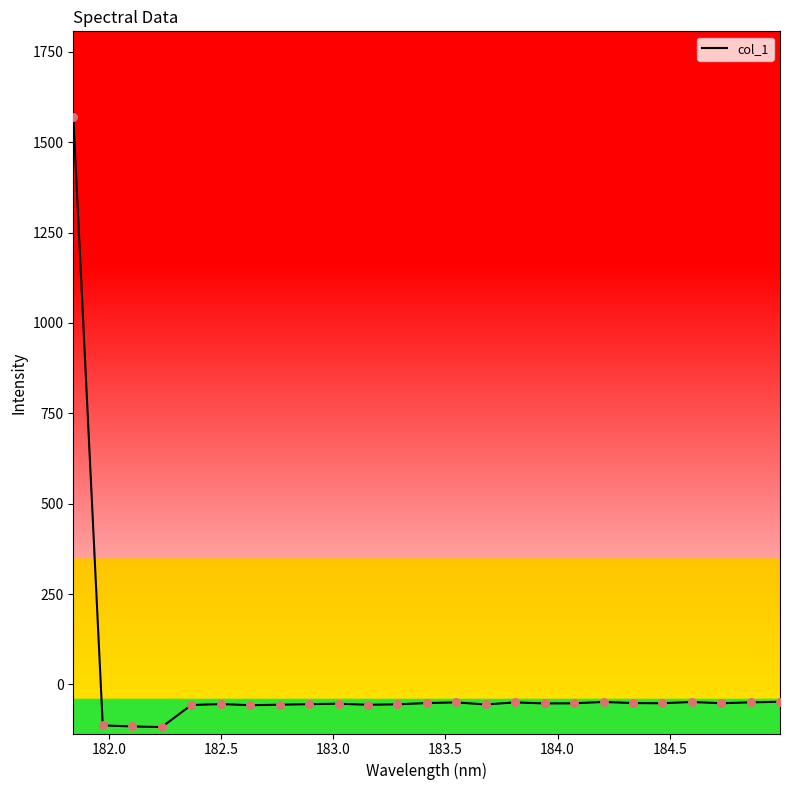

What is the greatest value displayed?

1571.0